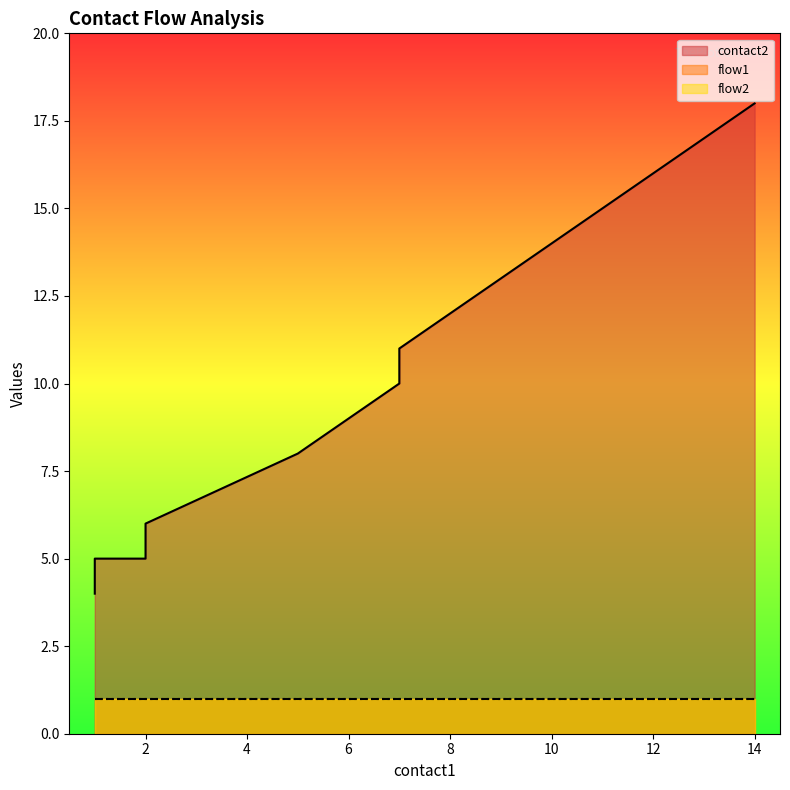

At which category does the chart reach its peak across all series?

14